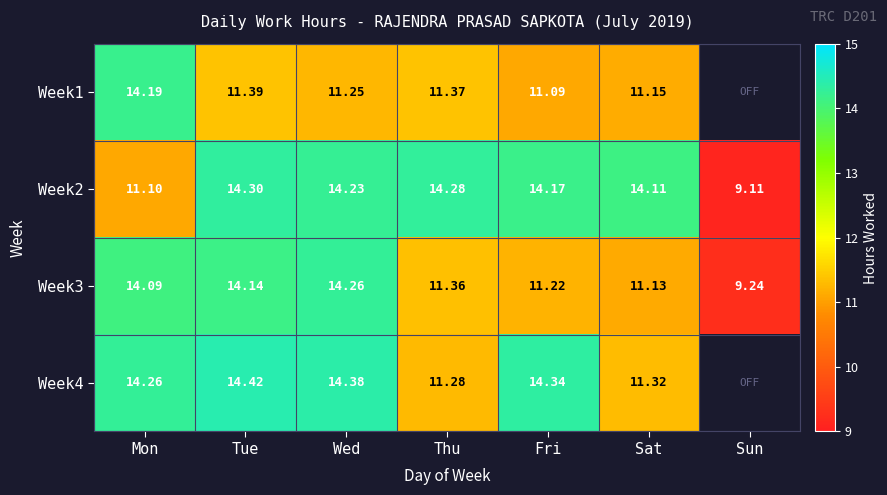

What is the difference between the second highest and second lowest values in the Week2 series?

3.2